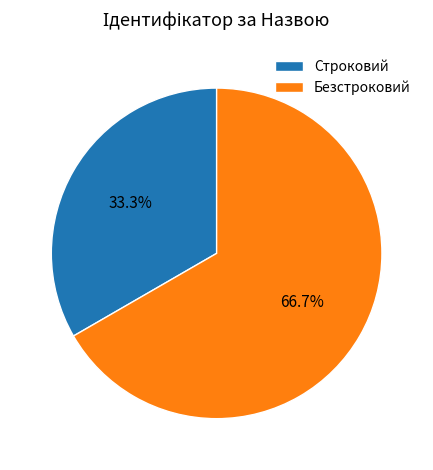

Which has a higher value, Строковий or Безстроковий?

Безстроковий